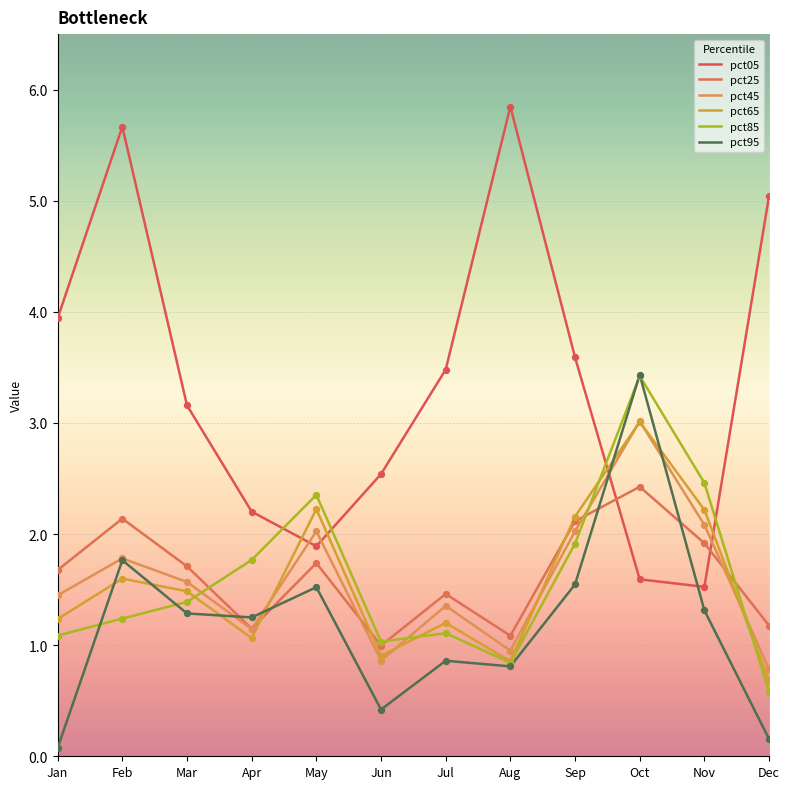

Which series has the largest total across all categories?

pct05